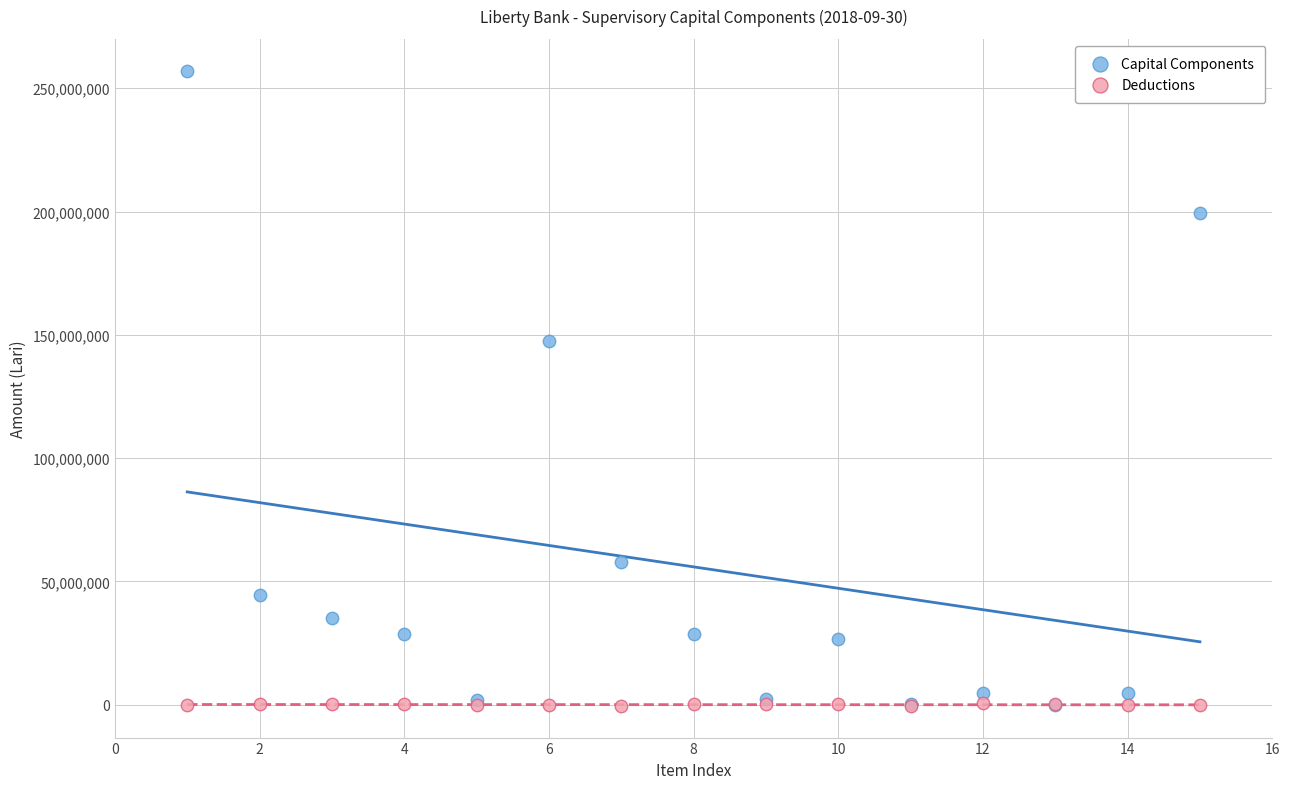

Which series contains the highest Y value?

Capital Components